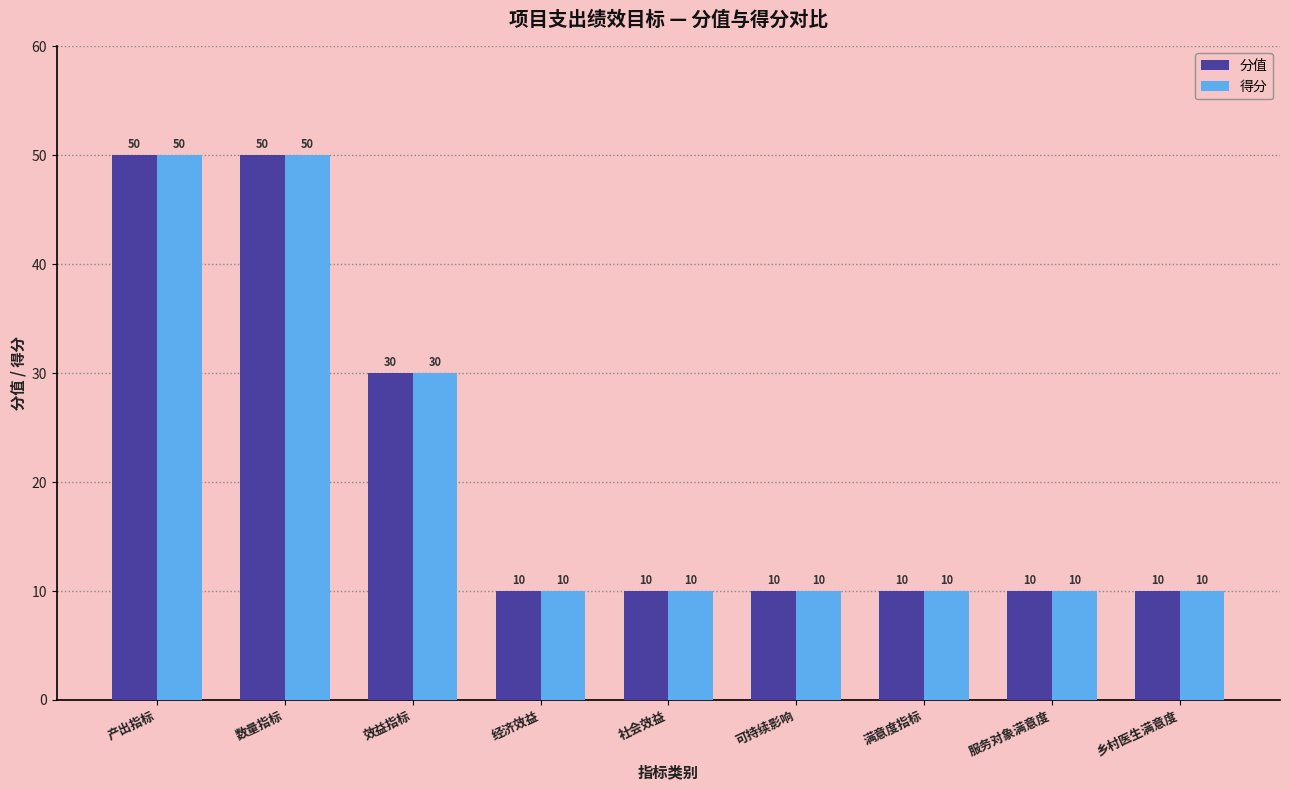

What is the sum of the 分值 values at 社会效益 and 经济效益?

20